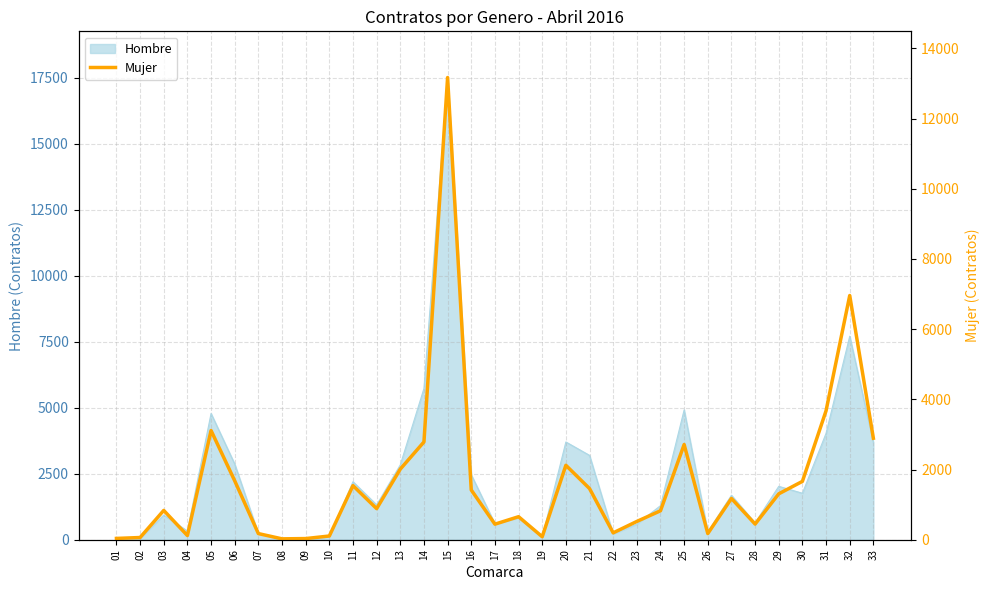

Rank the categories by value from lowest to highest.

08, 09, 01, 02, 19, 10, 04, 07, 26, 22, 17, 28, 23, 18, 24, 03, 12, 27, 29, 16, 21, 11, 30, 06, 13, 20, 25, 14, 33, 05, 31, 32, 15